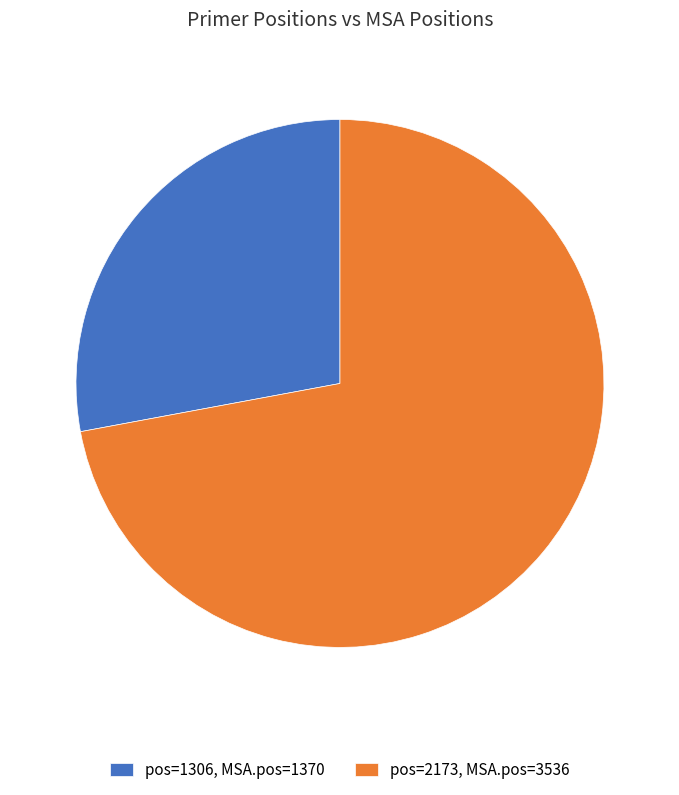

Rank the categories by value from highest to lowest.

pos=2173, MSA.pos=3536, pos=1306, MSA.pos=1370